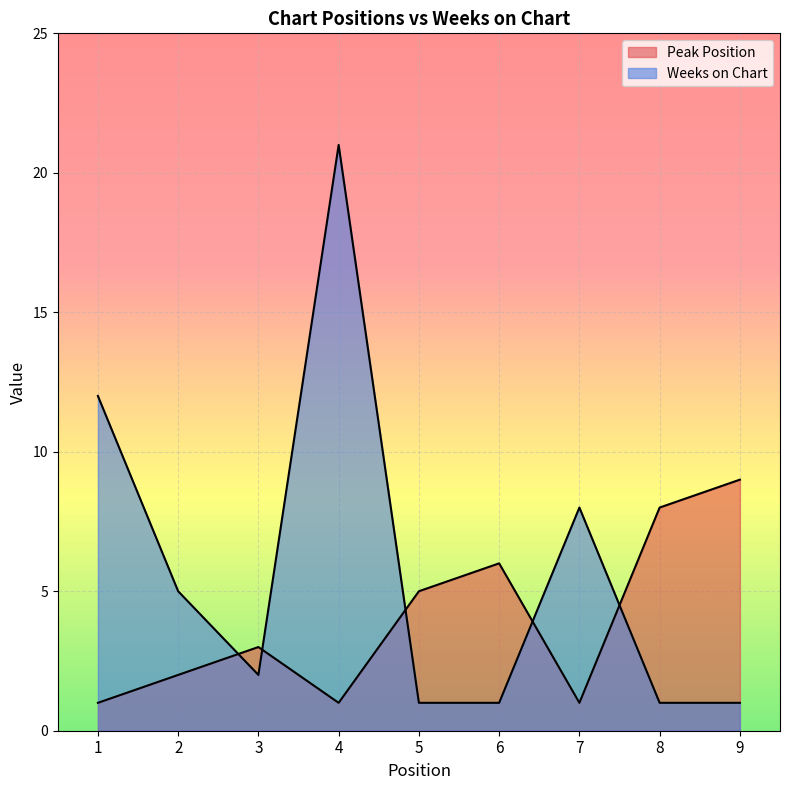

How many Peak Position values are between 1 and 6?

7